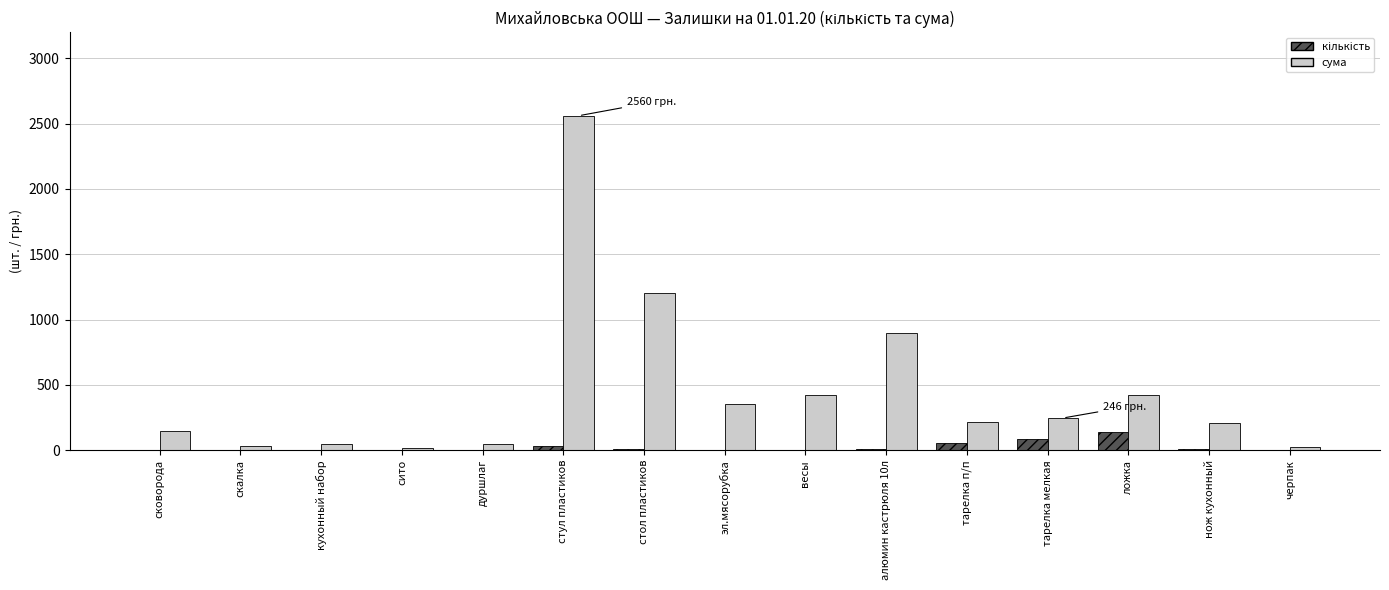

Are the bars horizontal?

No